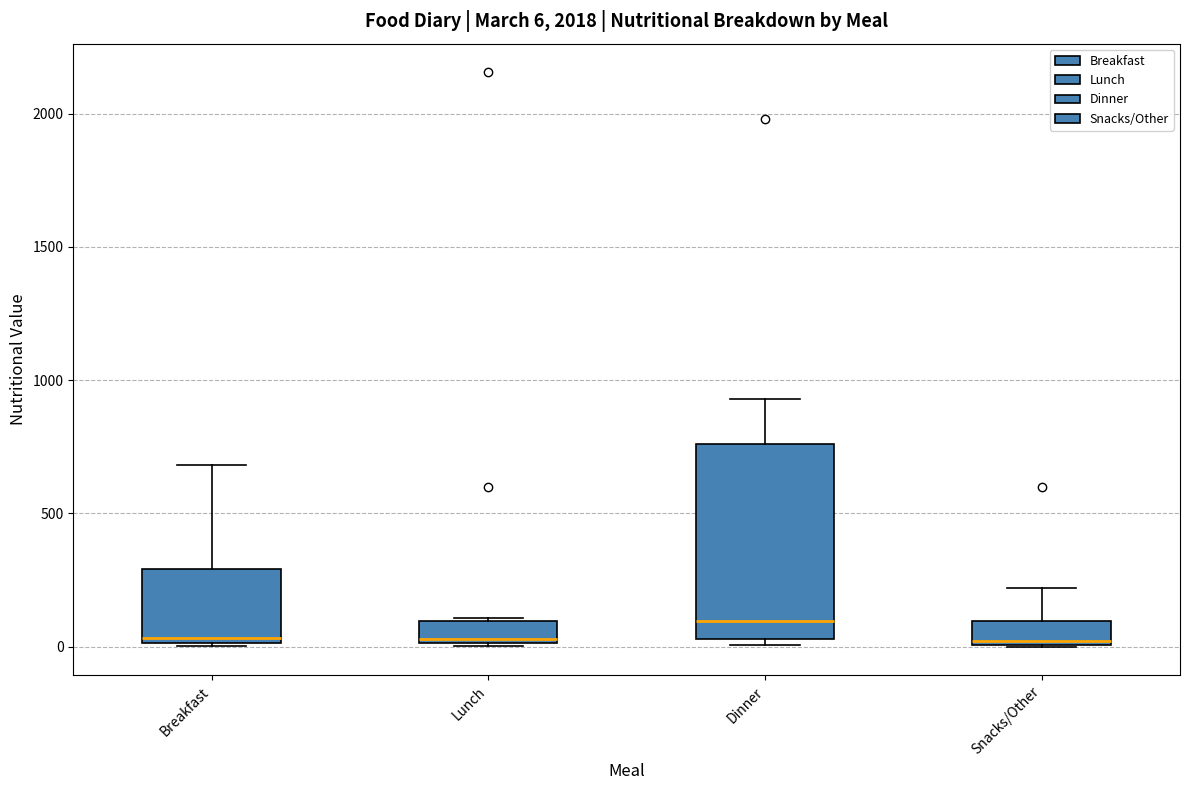

Which box is the tallest, from its lower edge to its upper edge?

Dinner